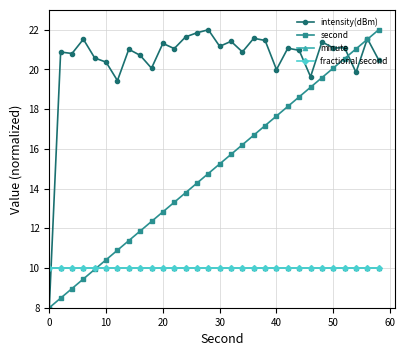

At which label is intensity(dBm) closest to 15?

60